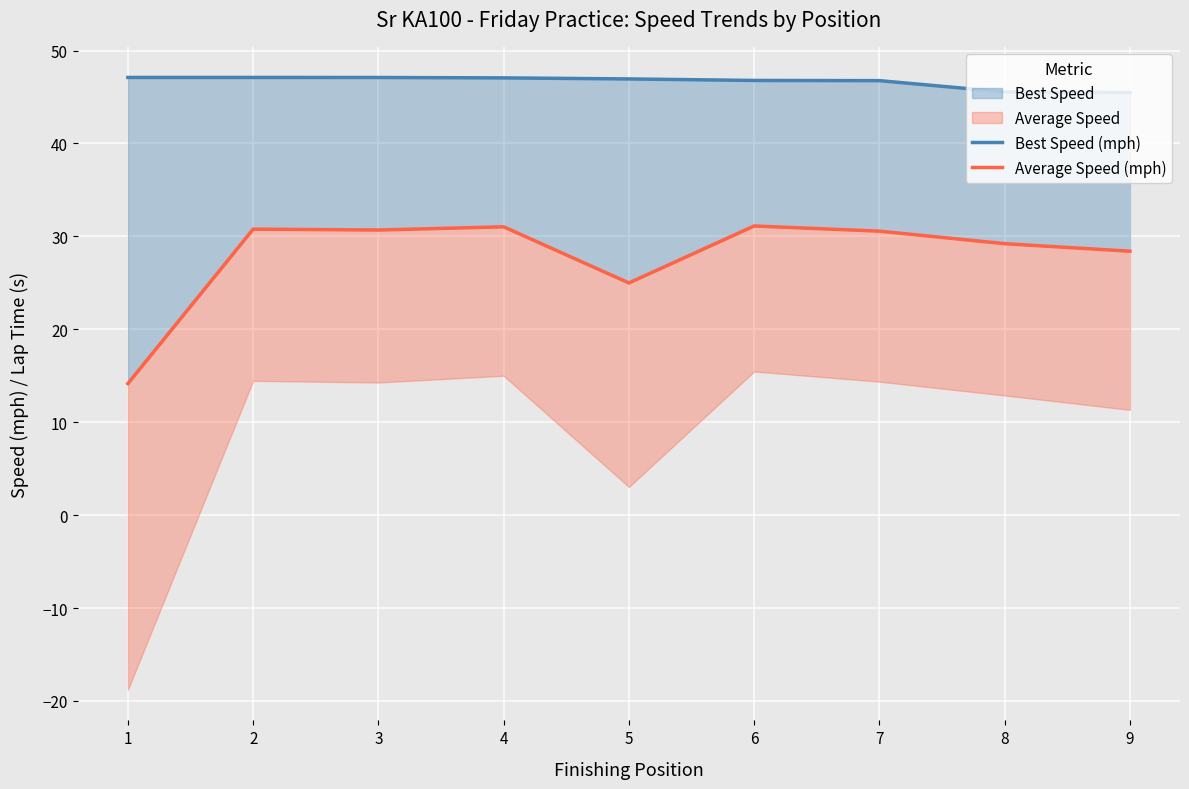

The Best Speed (mph) series shows 46.8 at 7. True or false?

True